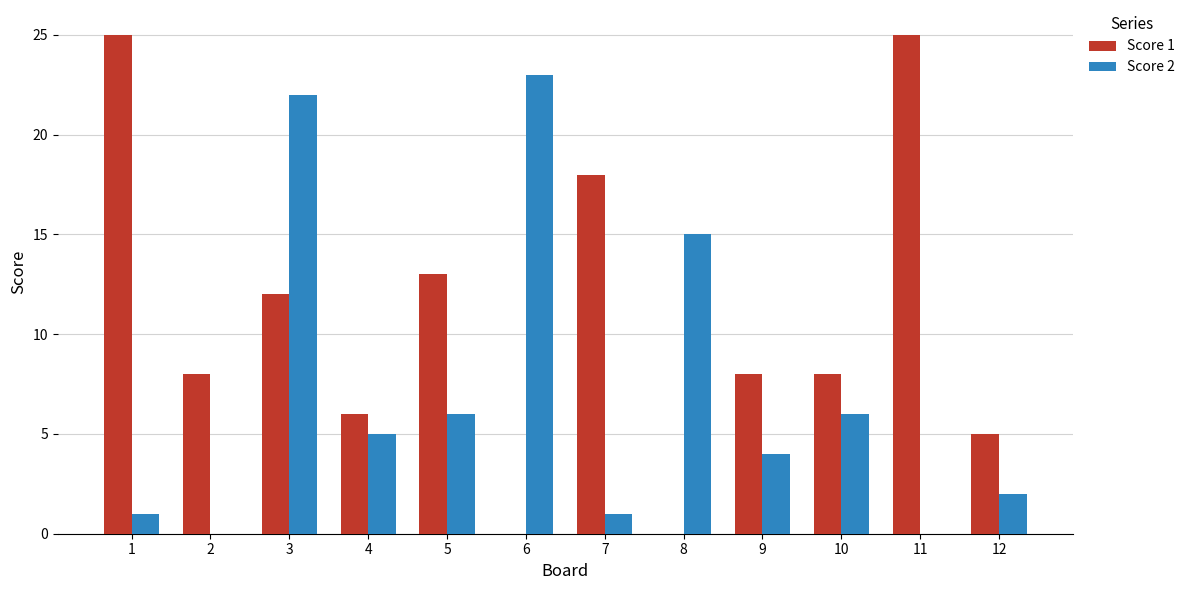

Which series has the largest total across all categories?

Score 1